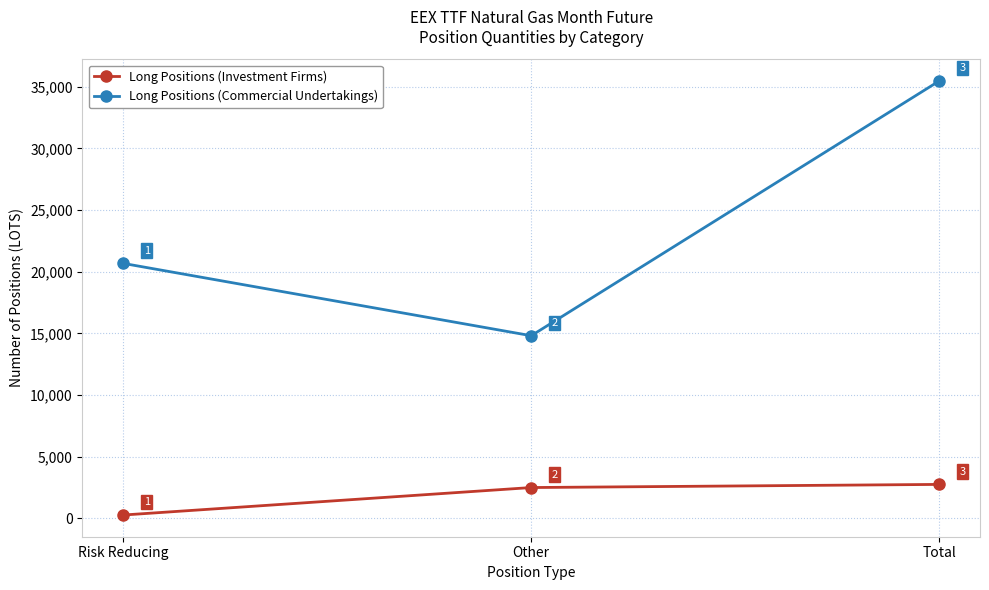

Rank the categories by Long Positions (Investment Firms) value from highest to lowest.

Total, Other, Risk Reducing